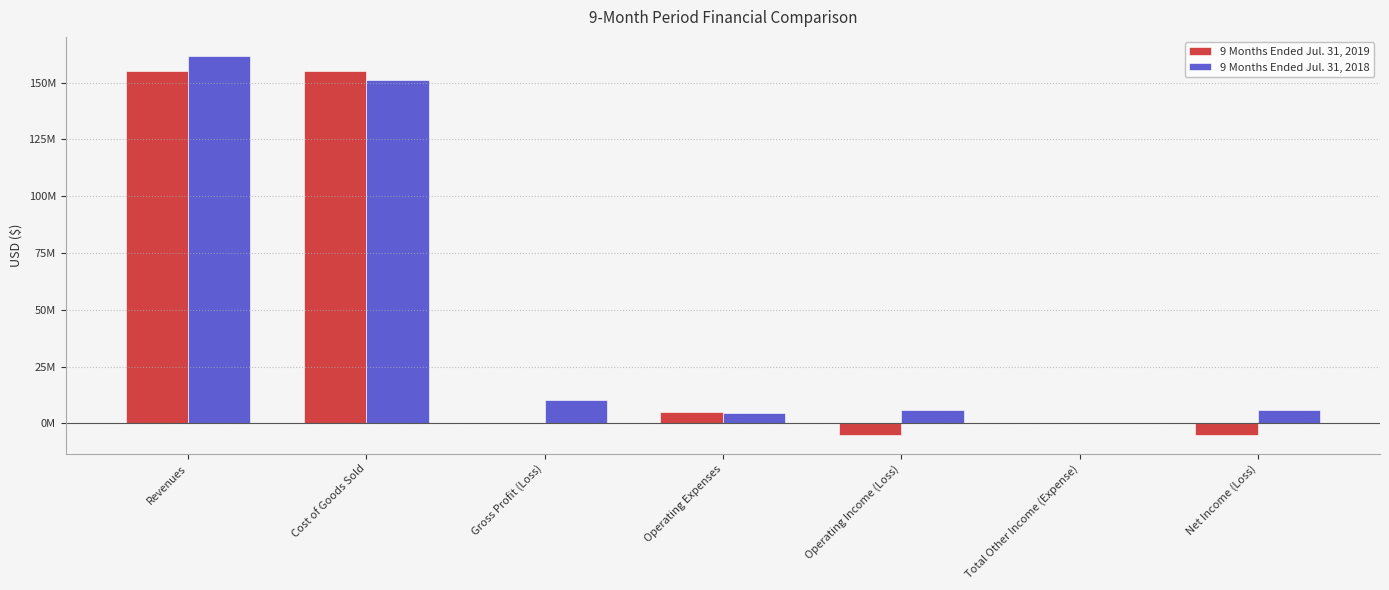

What are all the series names shown in the legend?

9 Months Ended Jul. 31, 2019, 9 Months Ended Jul. 31, 2018